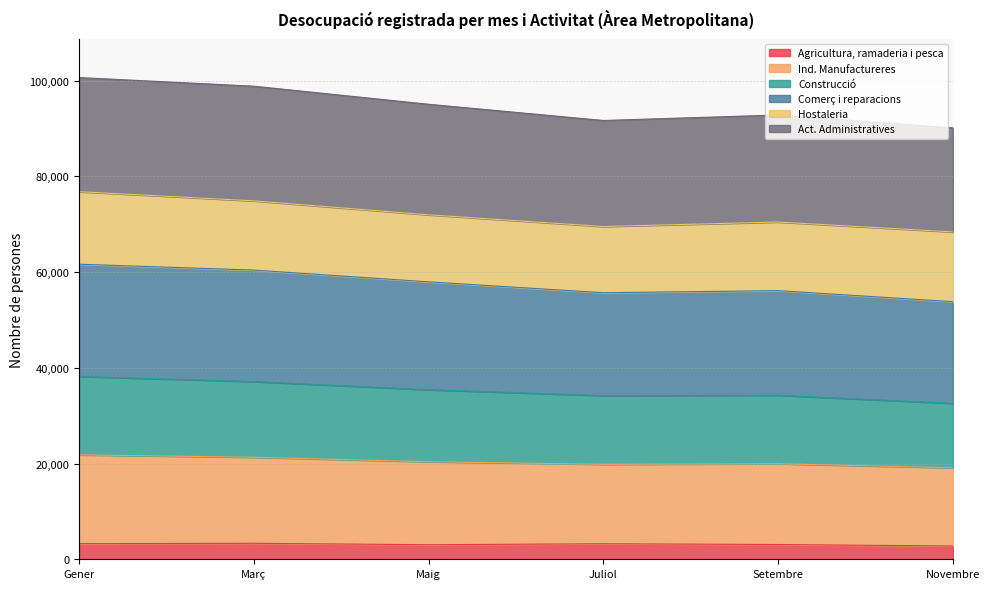

What is the total value across all series at Gener?

100656